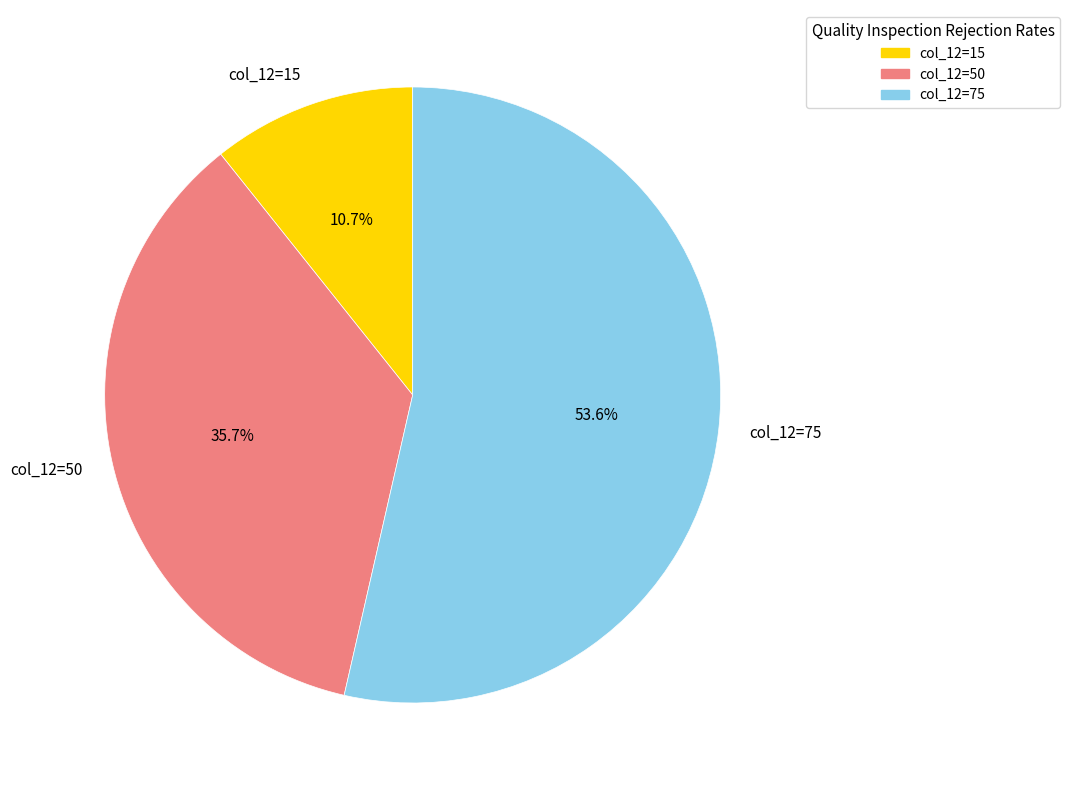

Which category has the biggest portion of the pie?

col_12=75